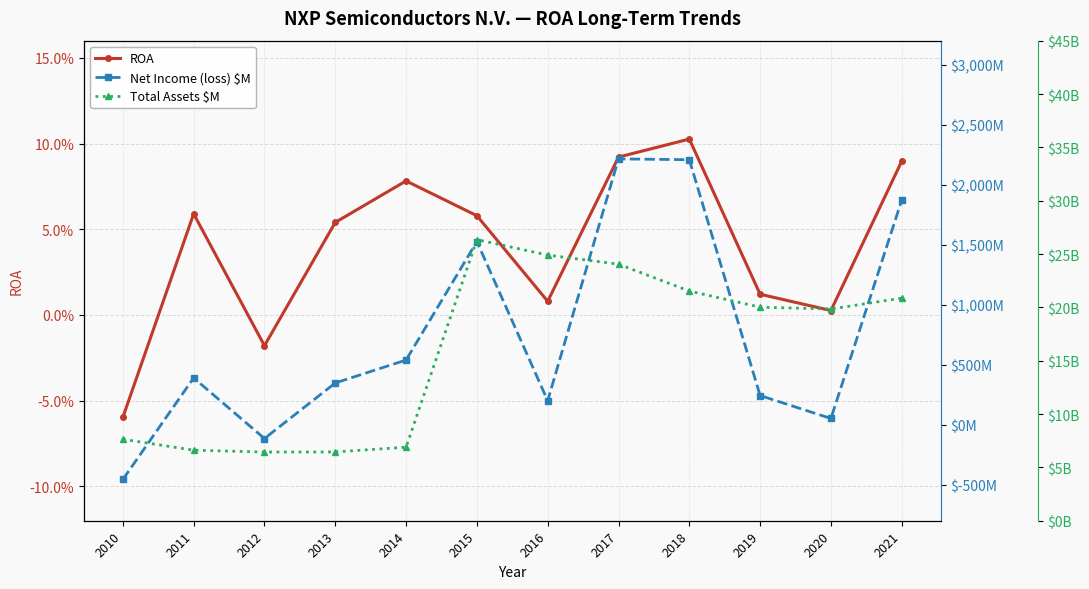

What value does the Total Assets $M series have at 2011?

6612.0